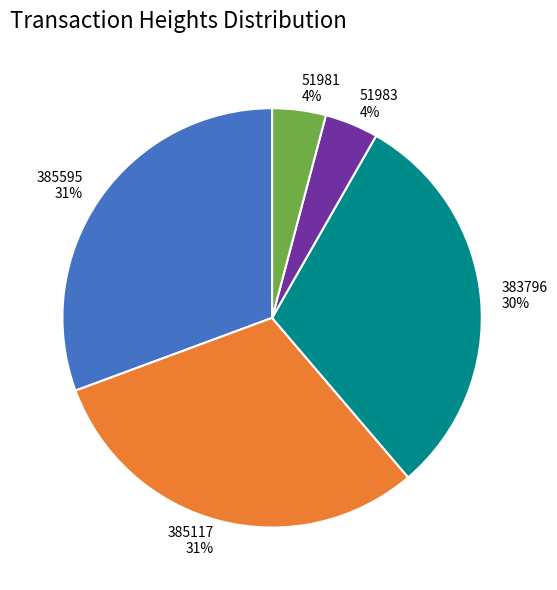

Does 383796 account for over 50% of the chart?

No